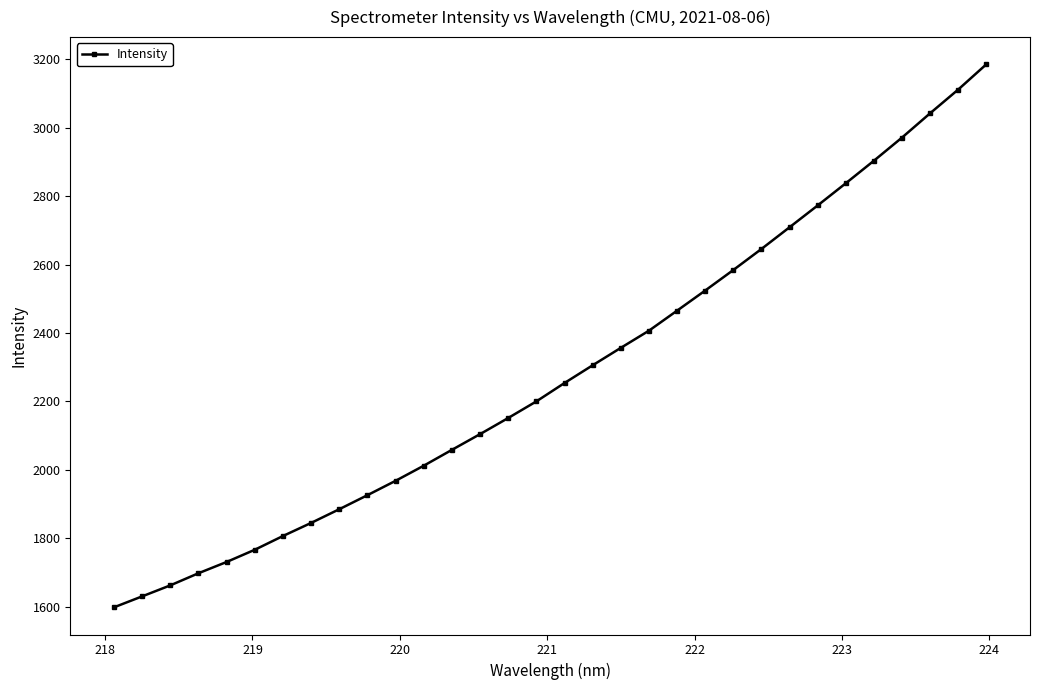

What is the difference between the maximum and minimum values?

1587.7